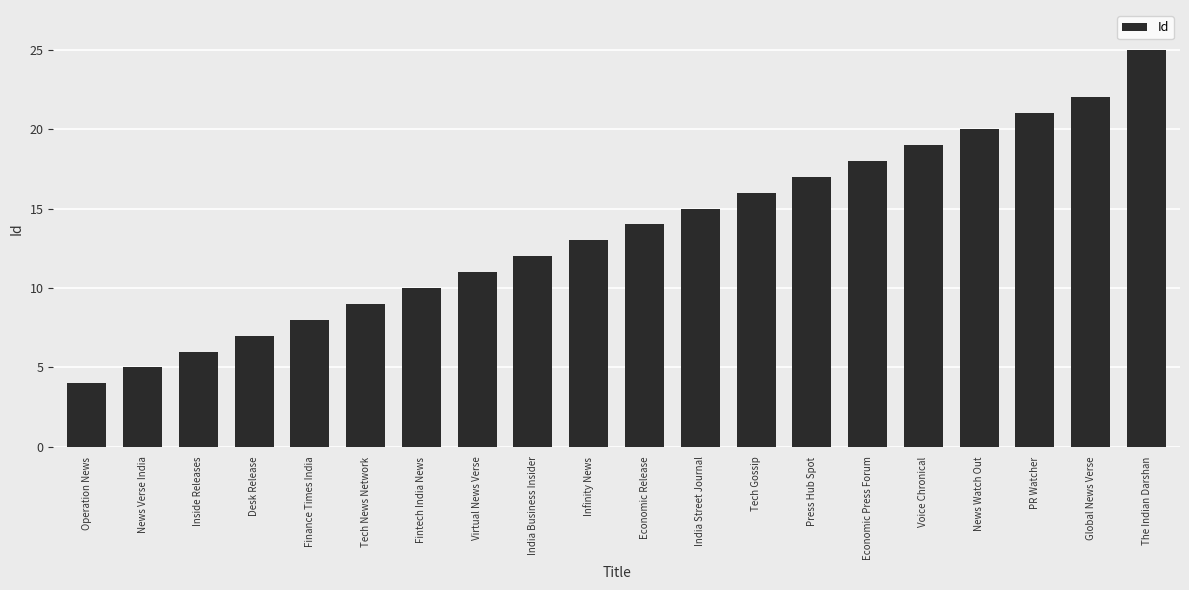

What is the greatest value displayed?

25